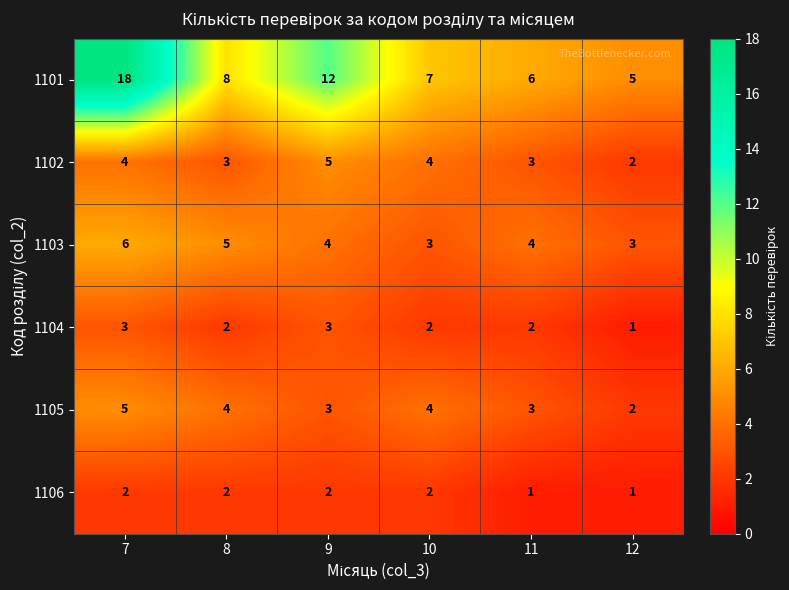

What is the greatest value displayed?

18